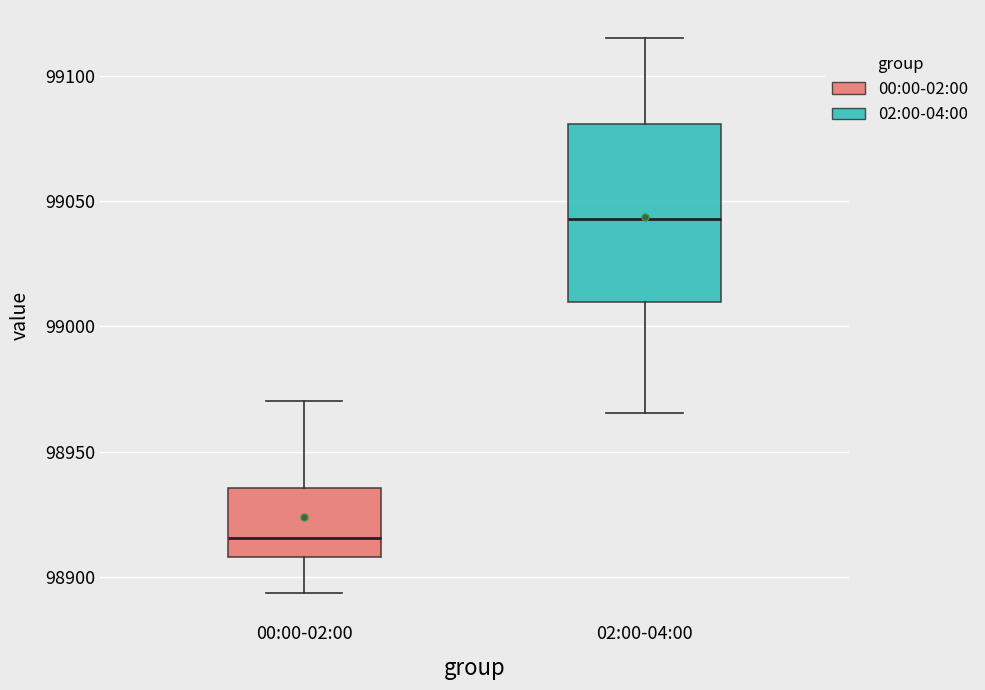

Comparing the boxes themselves (not the whiskers), which one is the tallest?

02:00-04:00